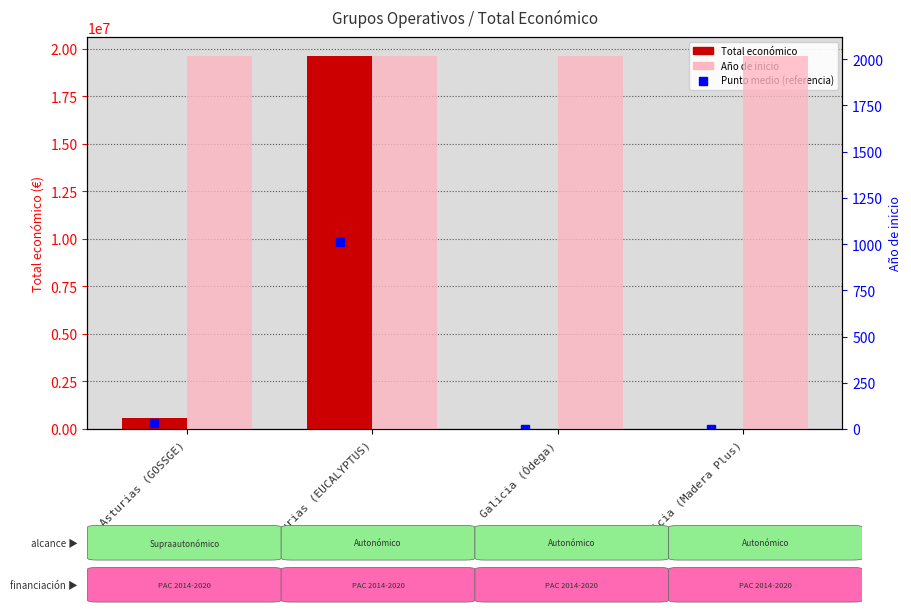

Rank the series at Asturias (EUCALYPTUS) from highest to lowest value.

Total económico, Año de inicio